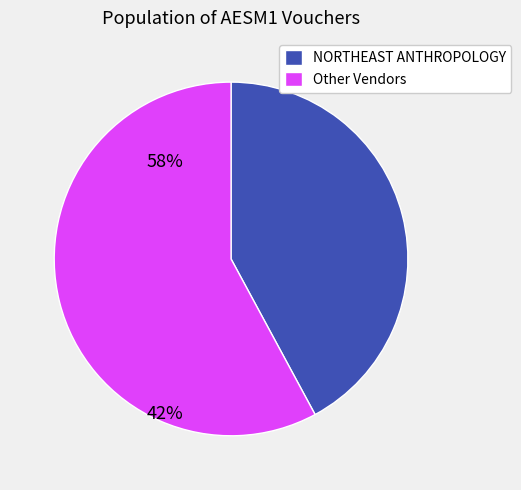

Which category has the smallest portion of the pie?

NORTHEAST ANTHROPOLOGY